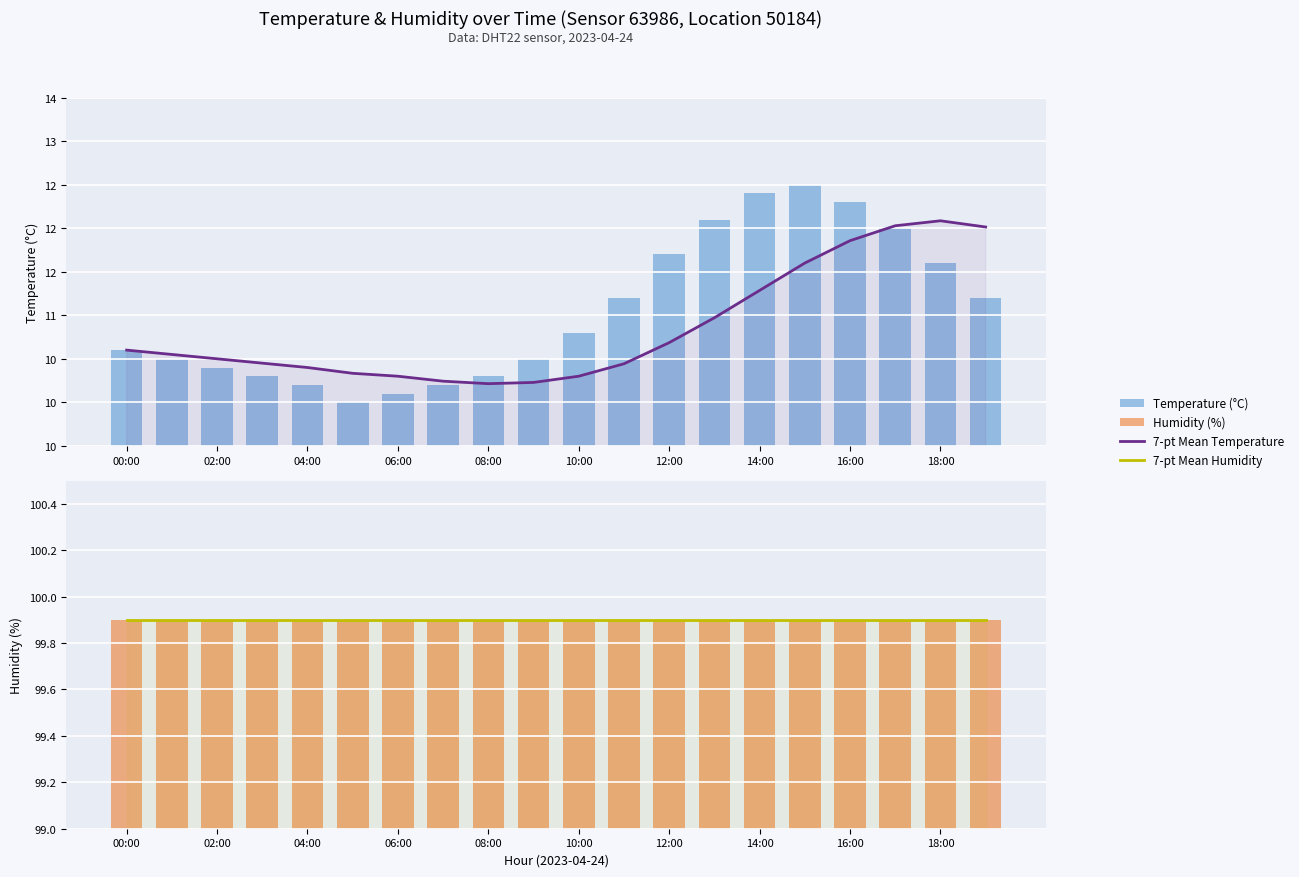

Which category has the highest value across all series?

02:00